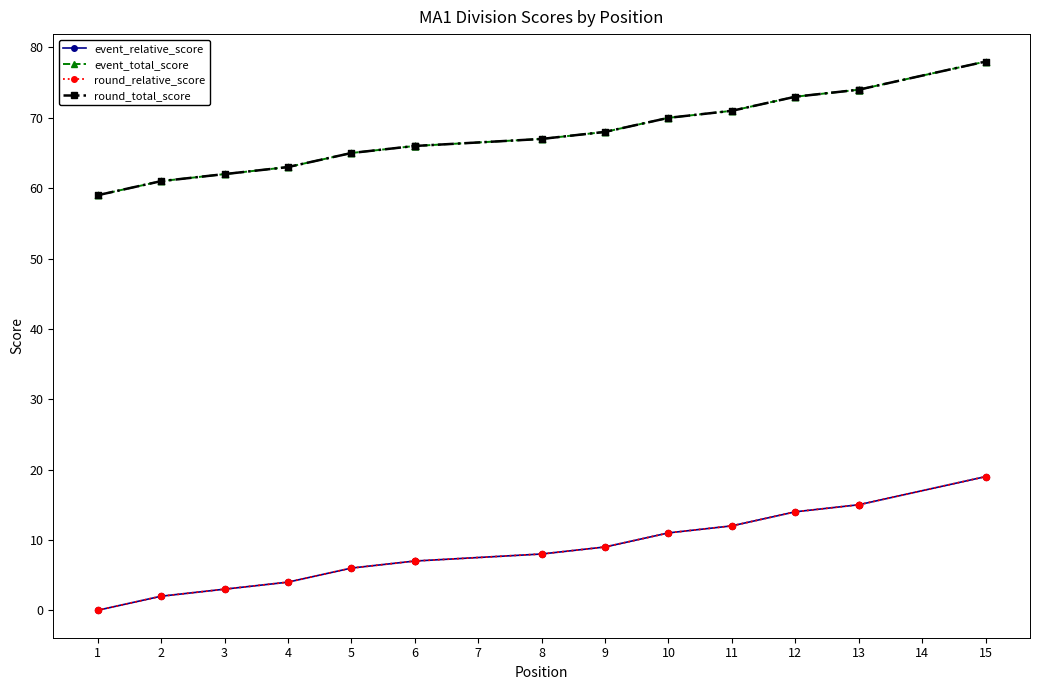

Which series has the largest Y range (max minus min)?

event_relative_score